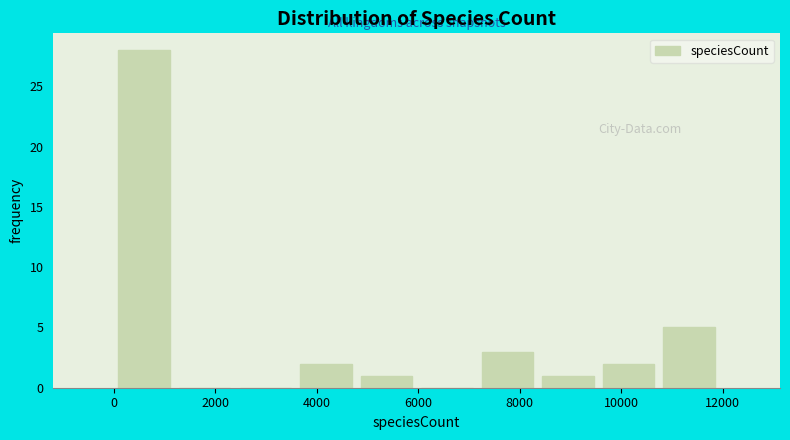

How tall is the bar that spans 7200 to 8400 on the x-axis? Neither the bar edges nor the heights are printed on the chart, so give them approximately, as read against the axes.

3